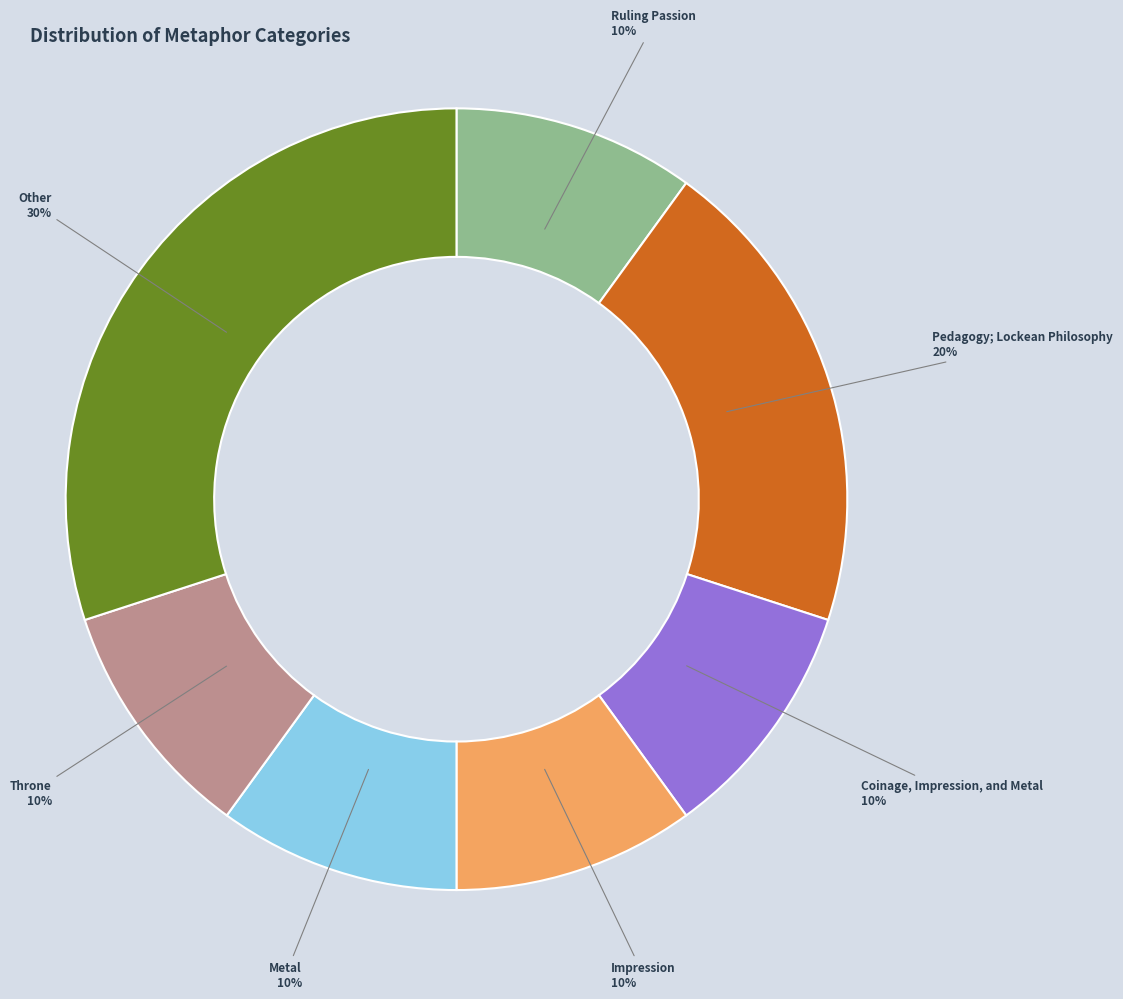

To the nearest percent, what is the difference between the largest and smallest slice percentages?

20%